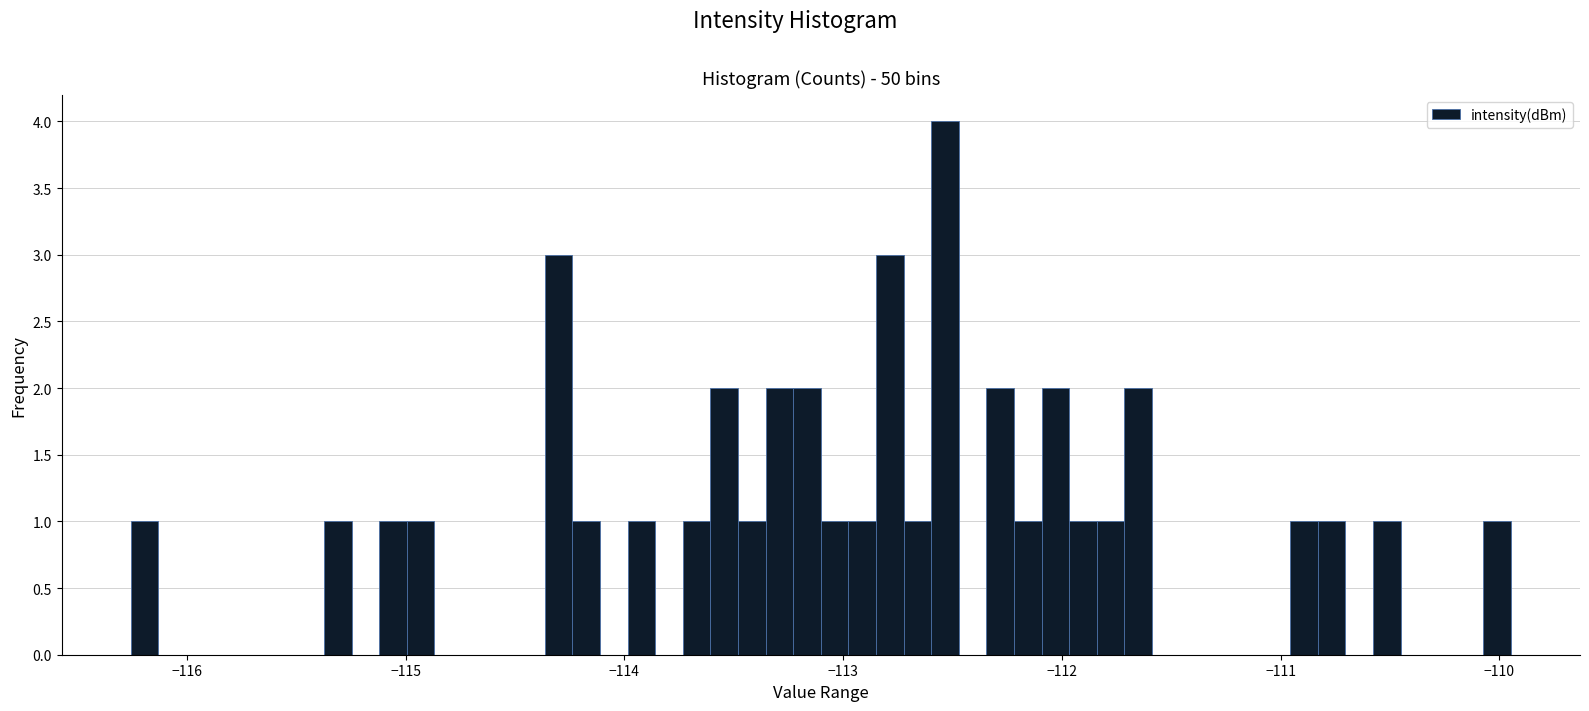

Read against the x-axis, roughly where is the centre of the tallest bar?

-112.5